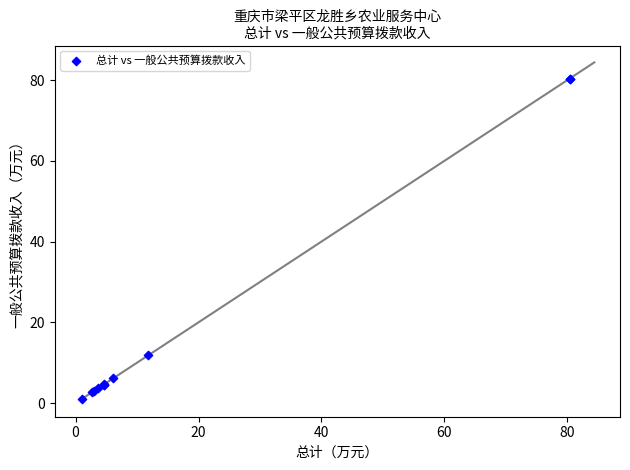

What Y value in the scatter plot is closest to 40?

11.8